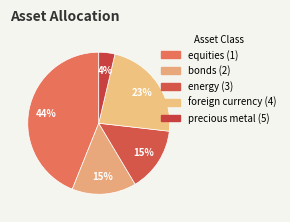

Combined, what portion of the pie is equities (1) and foreign currency (4)?

67.1%